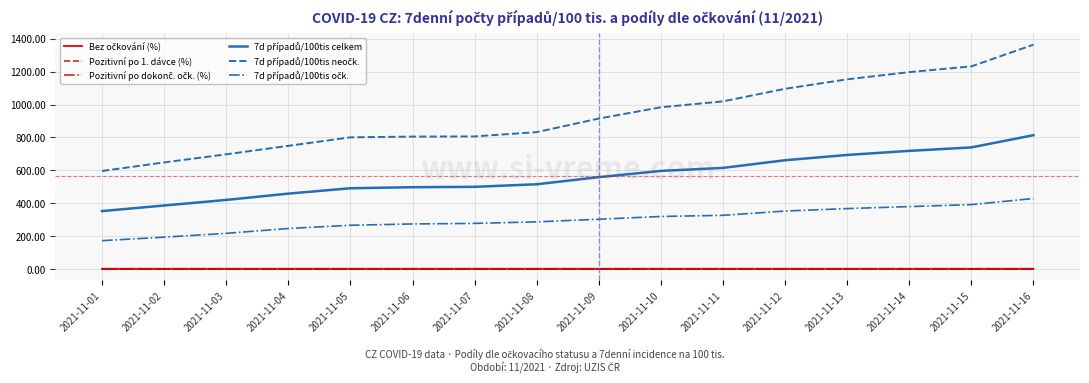

List the labels in order of 7d případů/100tis celkem value, largest first.

2021-11-16, 2021-11-15, 2021-11-14, 2021-11-13, 2021-11-12, 2021-11-11, 2021-11-10, 2021-11-09, 2021-11-08, 2021-11-07, 2021-11-06, 2021-11-05, 2021-11-04, 2021-11-03, 2021-11-02, 2021-11-01